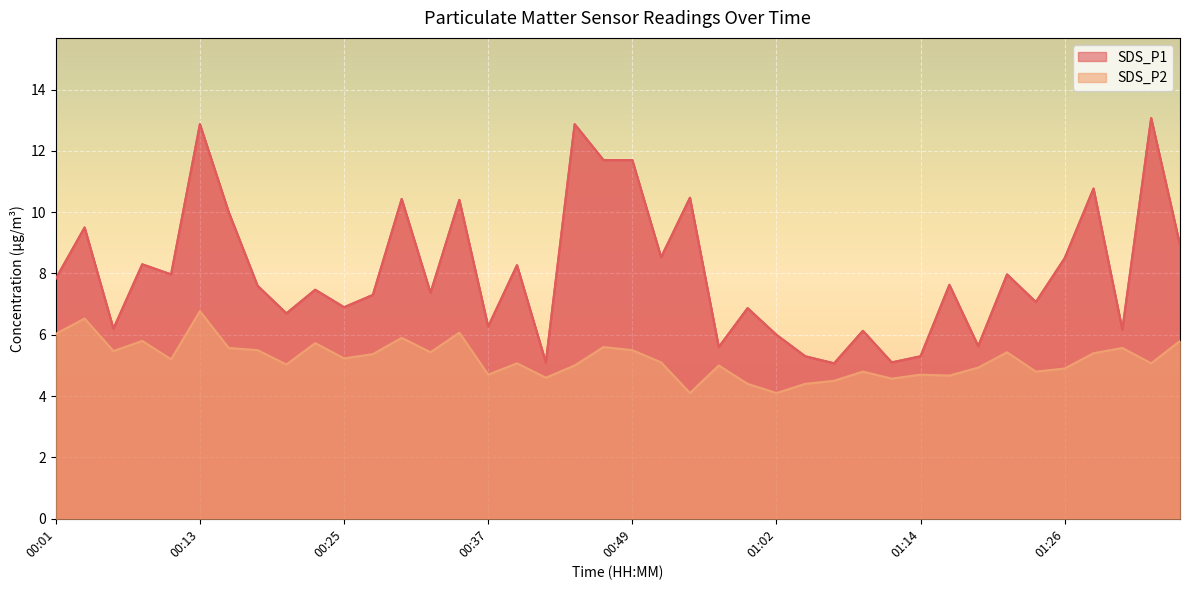

How many data points in SDS_P2 are above 5?

24